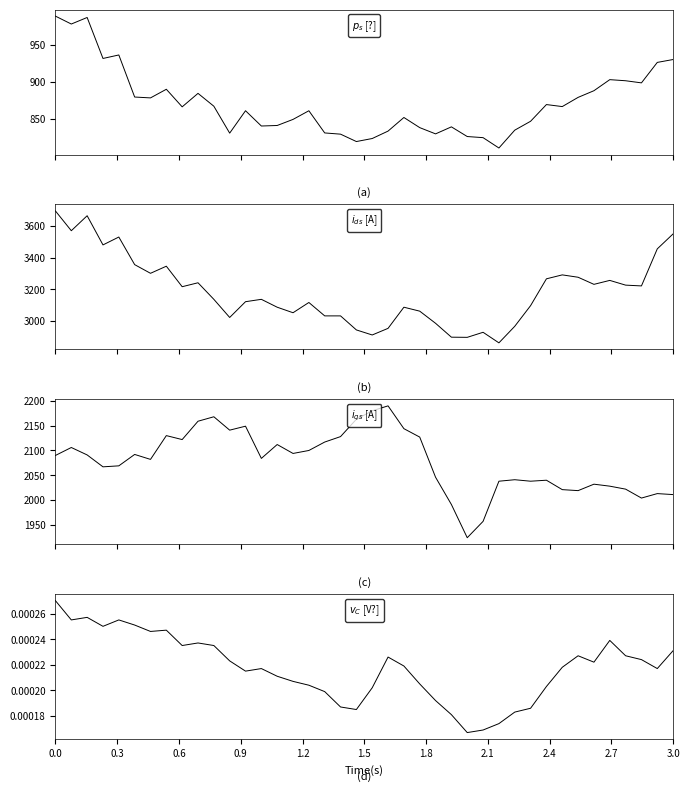

True or false: 関西電力 and TOYOTA intersect in this chart.

False